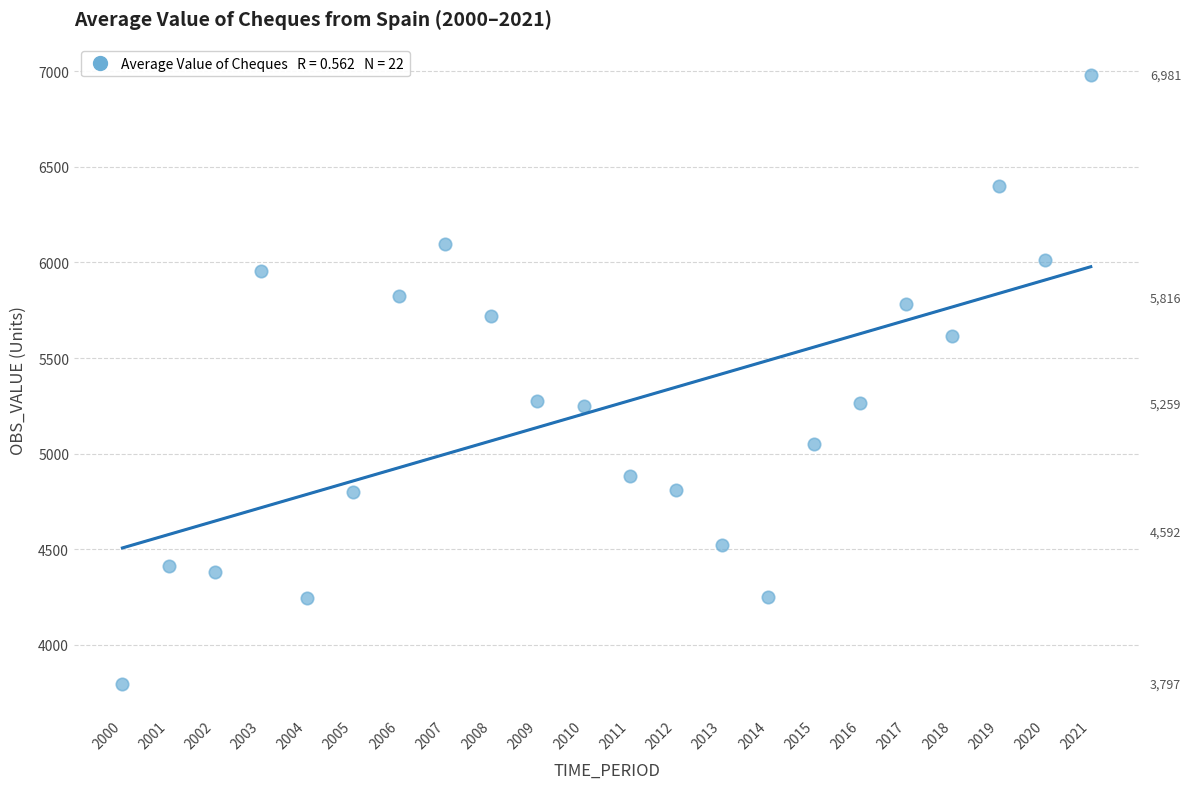

What is the range of Y values (max minus min)?

3183.9